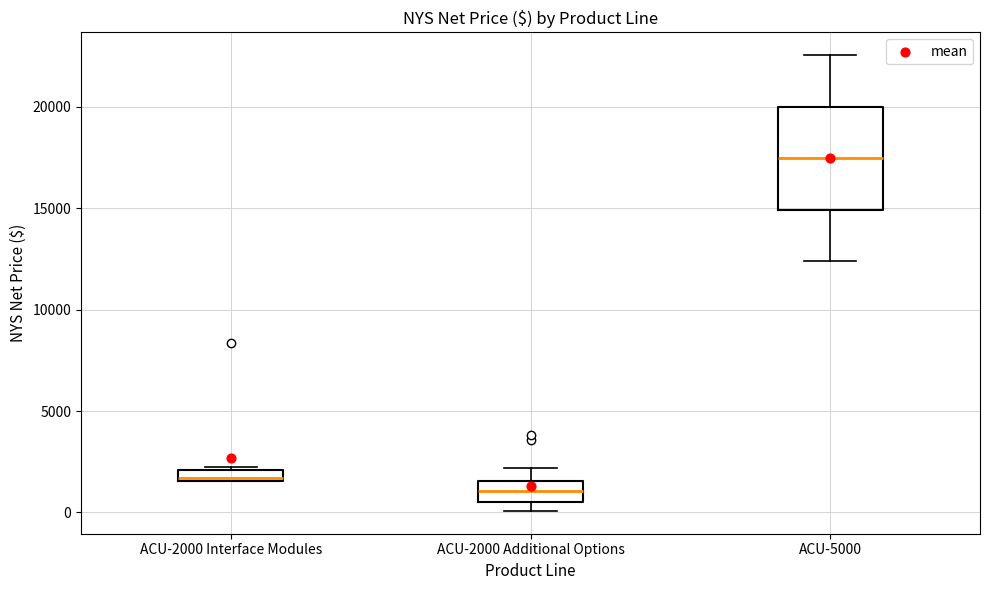

Where is the upper edge of the box for ACU-2000 Interface Modules on the y-axis? The values are not printed on the chart, so give them approximately, as read against the axis.

2000